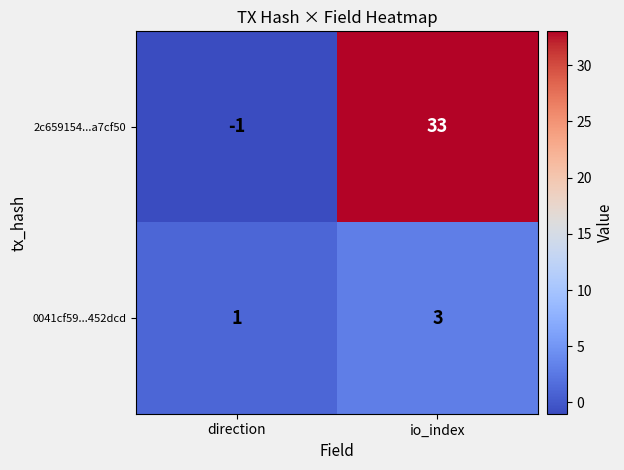

What is the maximum value for 2c659154...a7cf50?

33